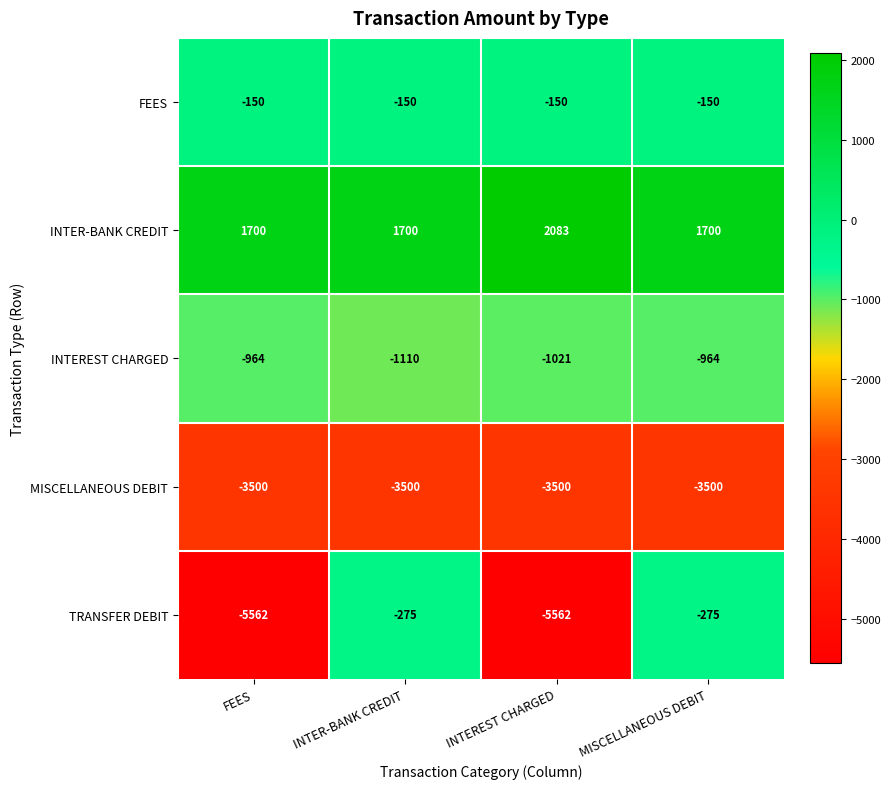

Rank the series by their maximum value, from lowest to highest.

MISCELLANEOUS DEBIT, INTEREST CHARGED, TRANSFER DEBIT, FEES, INTER-BANK CREDIT